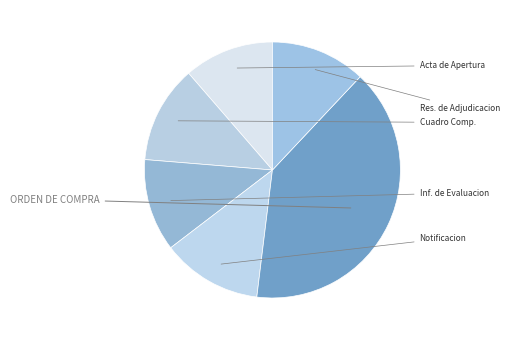

What is the smallest slice in the pie chart?

Acta de Apertura